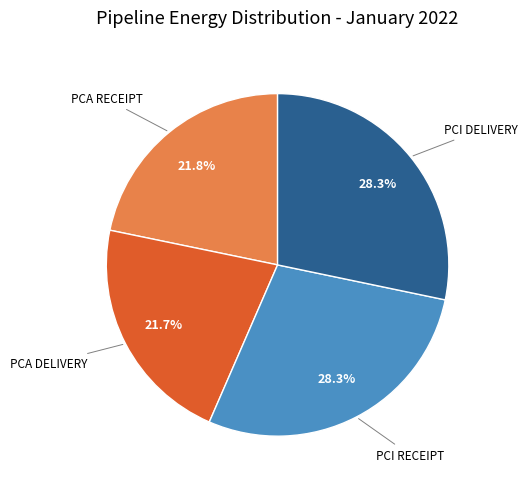

Does any single category account for the majority?

No